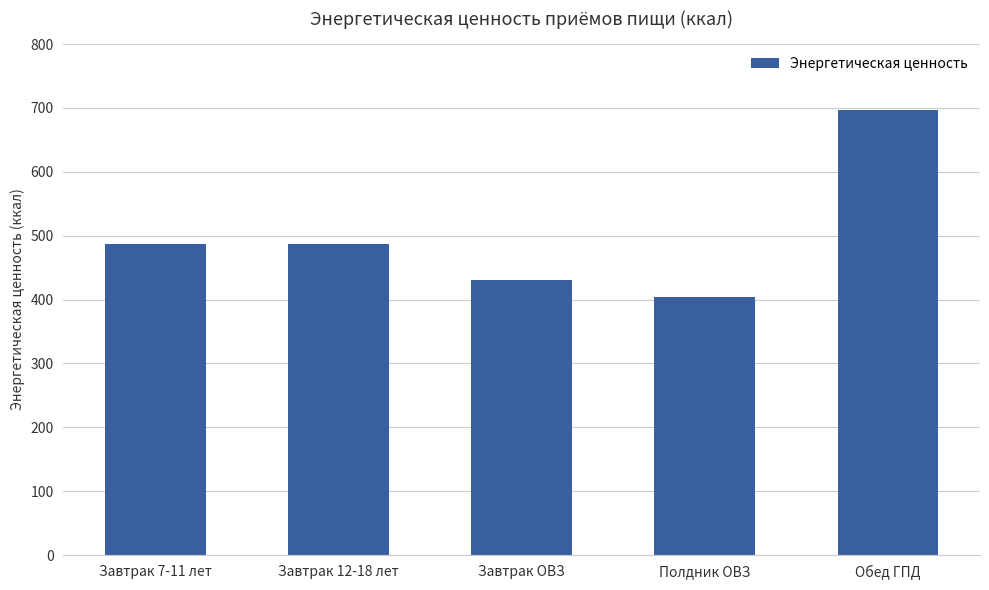

True or false: the data shows 137.3 at Завтрак 7-11 лет.

False